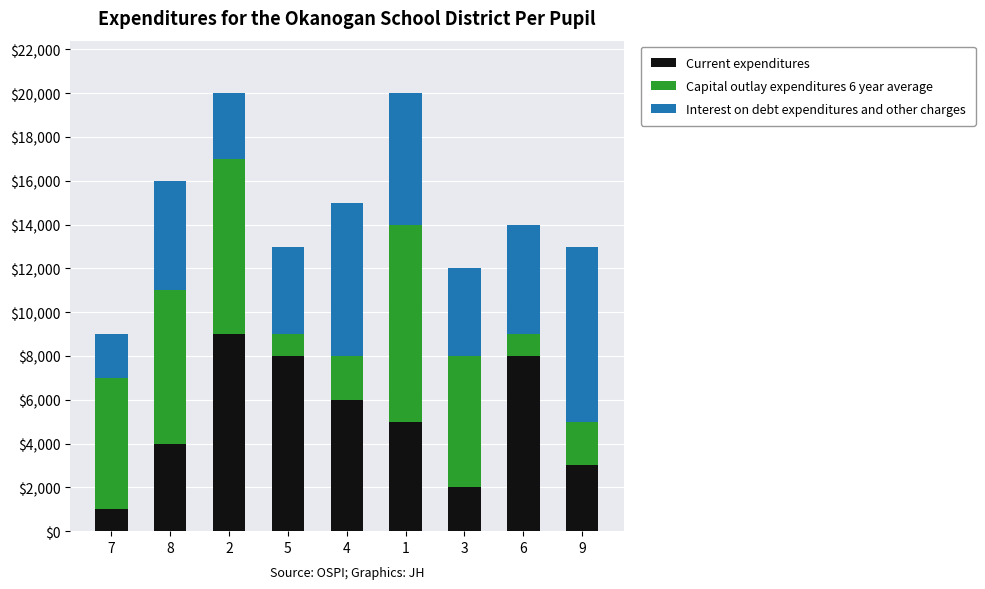

What is the difference between the second highest and second lowest values in the Current expenditures series?

6000